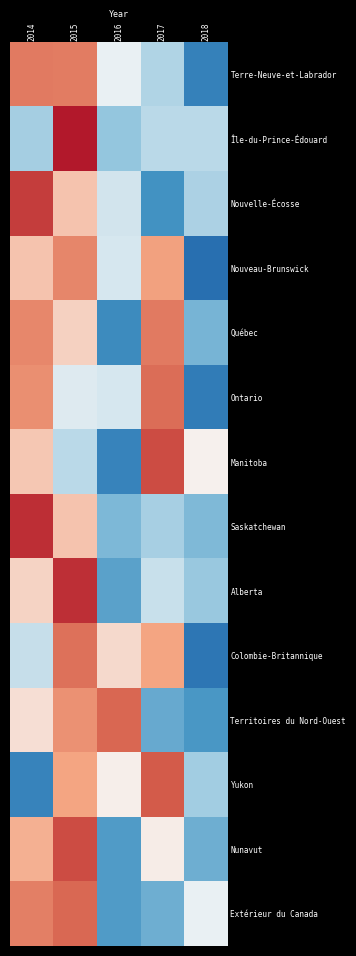

Rank the series by their maximum value, from lowest to highest.

Nouveau-Brunswick, Québec, Terre-Neuve-et-Labrador, Colombie-Britannique, Ontario, Extérieur du Canada, Territoires du Nord-Ouest, Yukon, Manitoba, Nunavut, Nouvelle-Écosse, Alberta, Saskatchewan, Île-du-Prince-Édouard